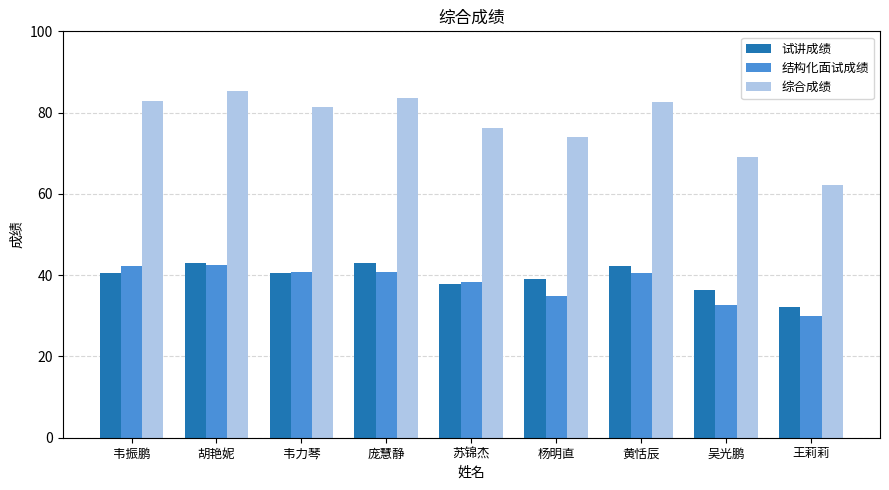

Is it true that 综合成绩 equals 25.8 at 韦力琴?

False